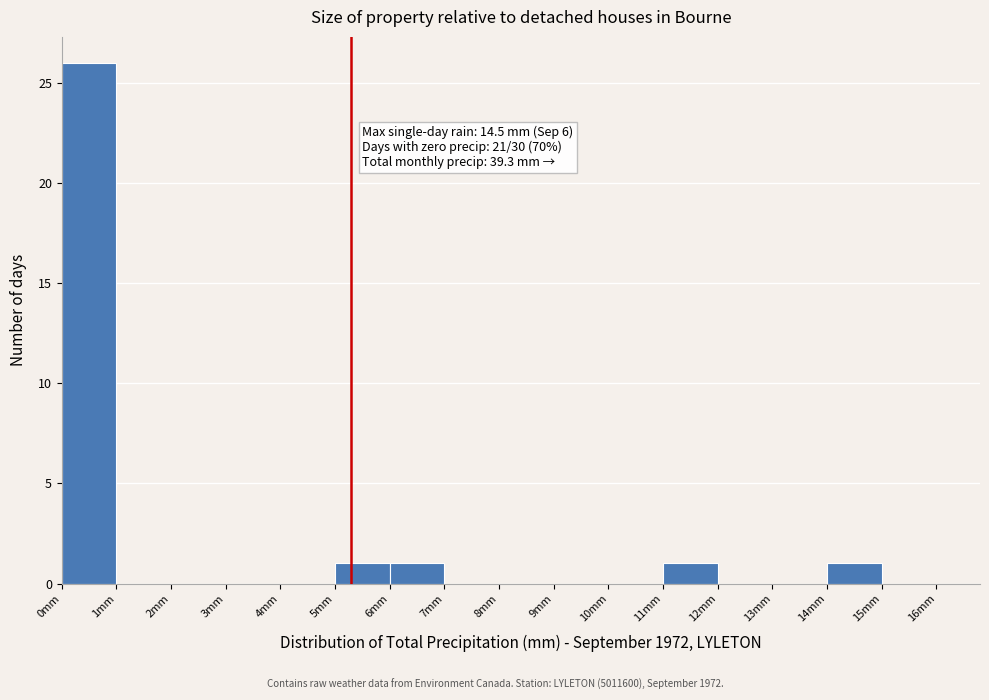

Which range on the x-axis has the tallest bar?

0 to 1